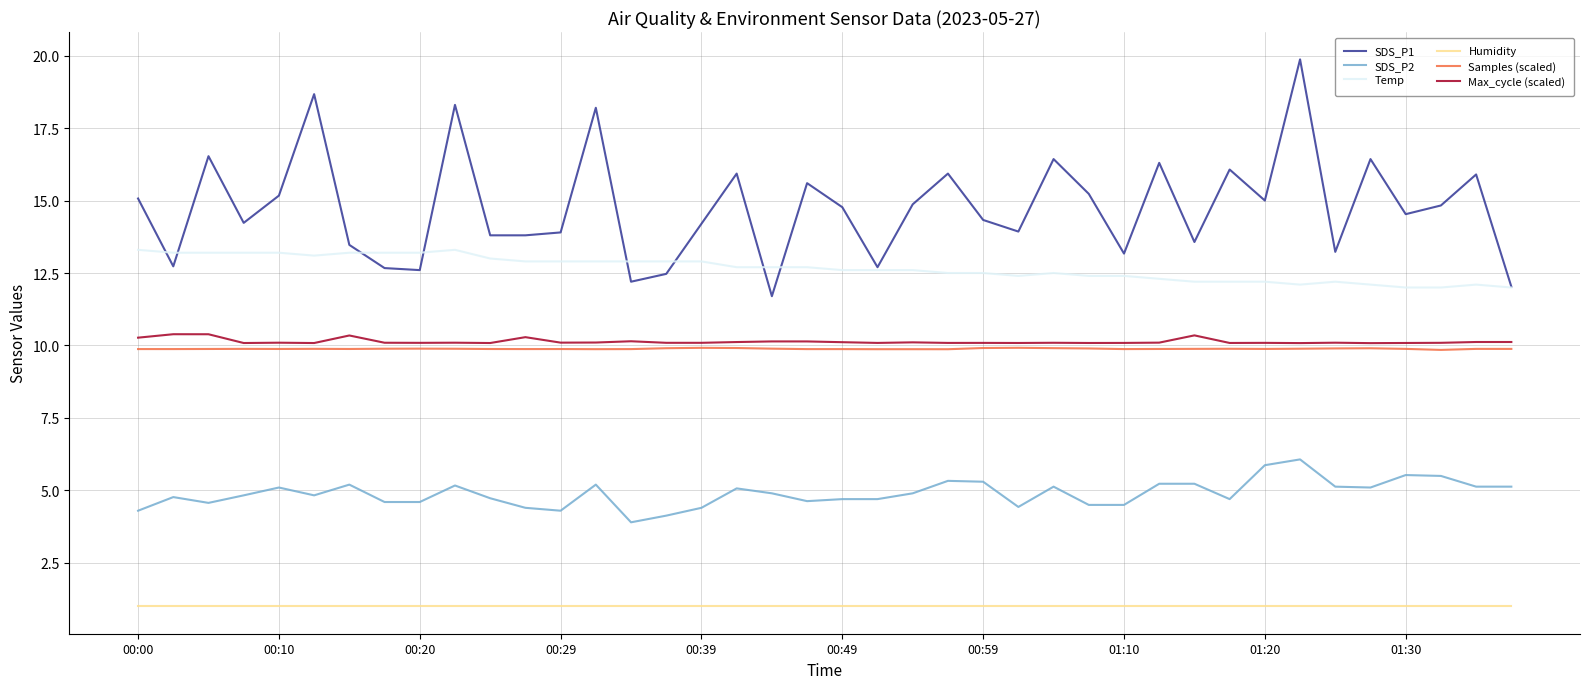

What is the maximum value for Samples (scaled)?

9.9